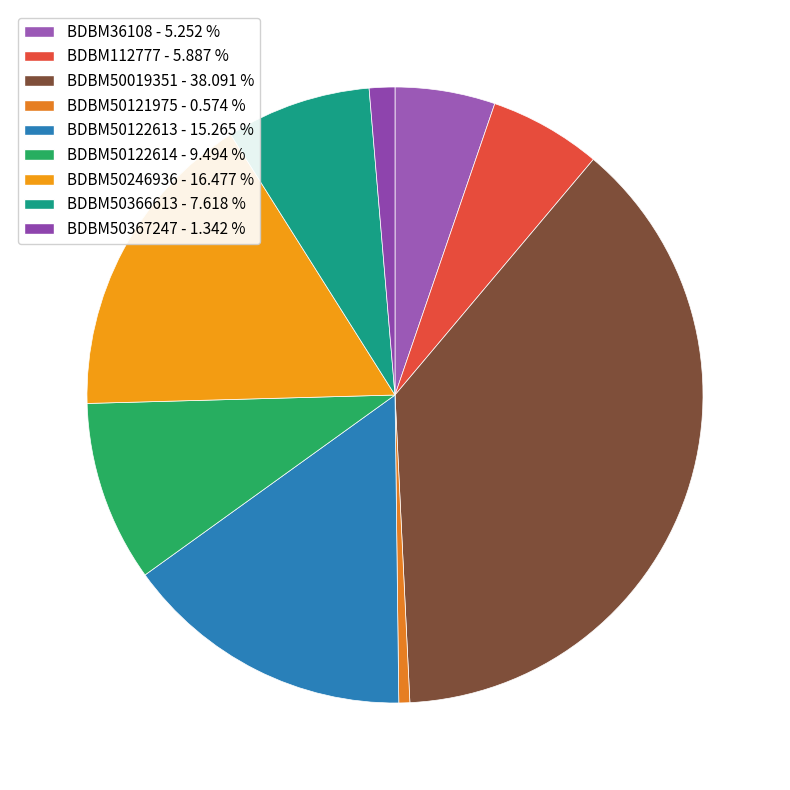

How many segments does this pie chart have?

9